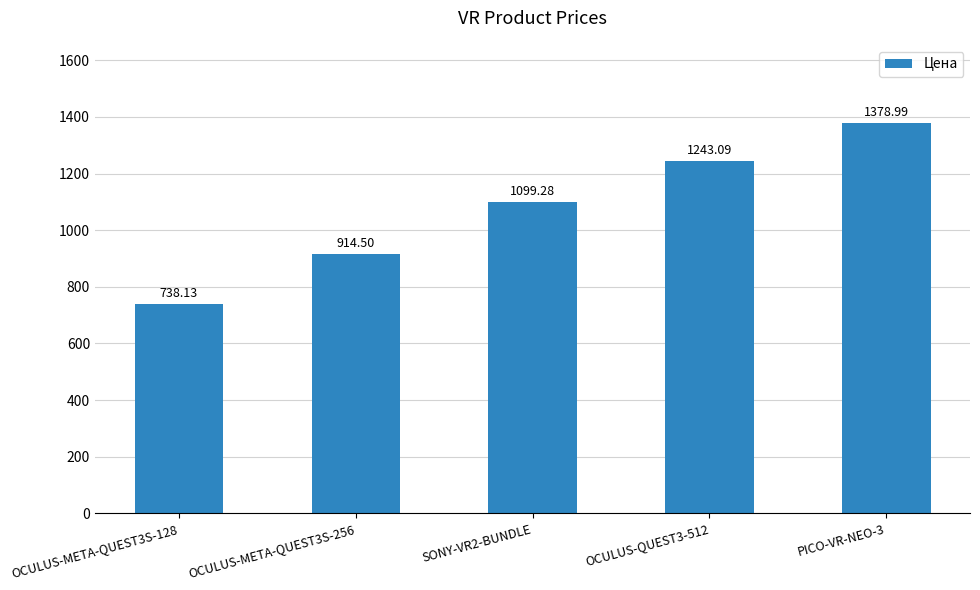

What is the sum of the values at PICO-VR-NEO-3 and SONY-VR2-BUNDLE?

2478.3